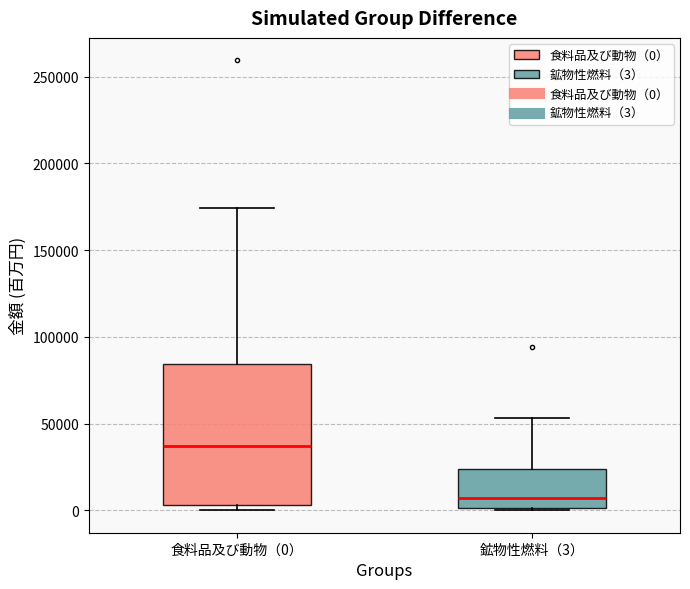

Where is the upper edge of the box for 鉱物性燃料（3） on the y-axis? The values are not printed on the chart, so give them approximately, as read against the axis.

25000